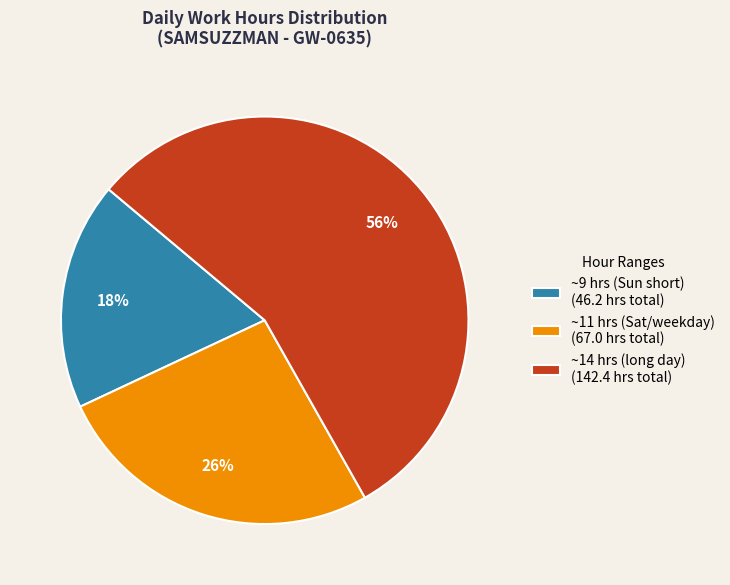

How many slices are in this pie chart?

3